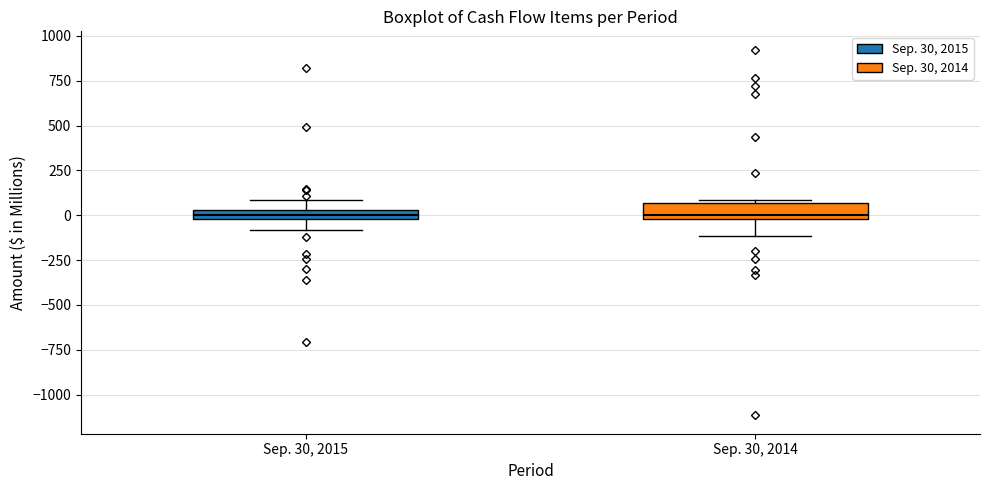

Where is the lower edge of the box for Sep. 30, 2014 on the y-axis? The values are not printed on the chart, so give them approximately, as read against the axis.

0